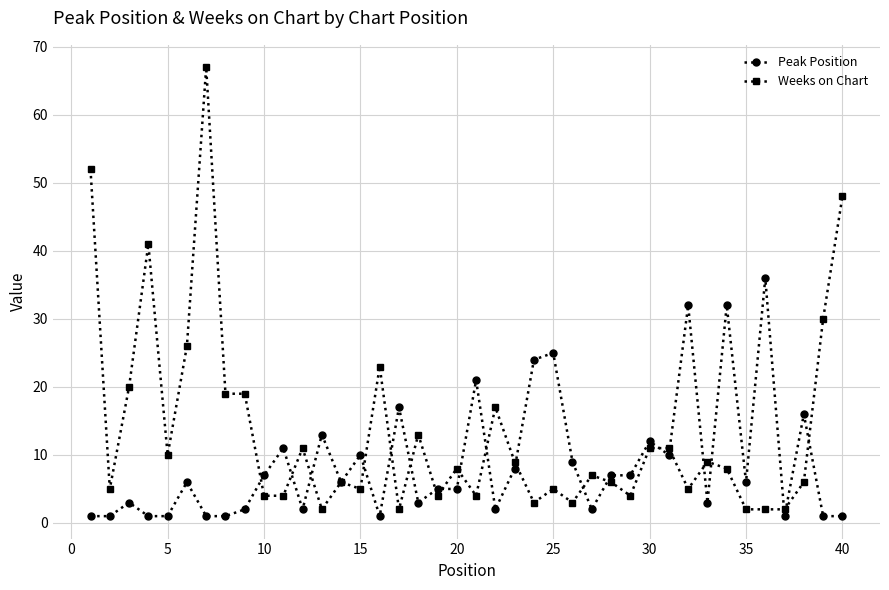

Which series has the largest range (max minus min)?

Weeks on Chart